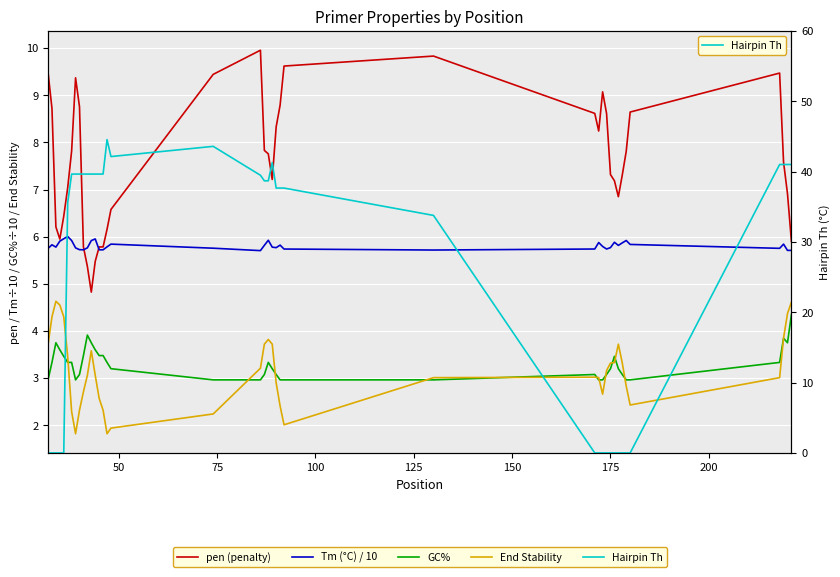

Which series has the widest spread of values?

Hairpin Th